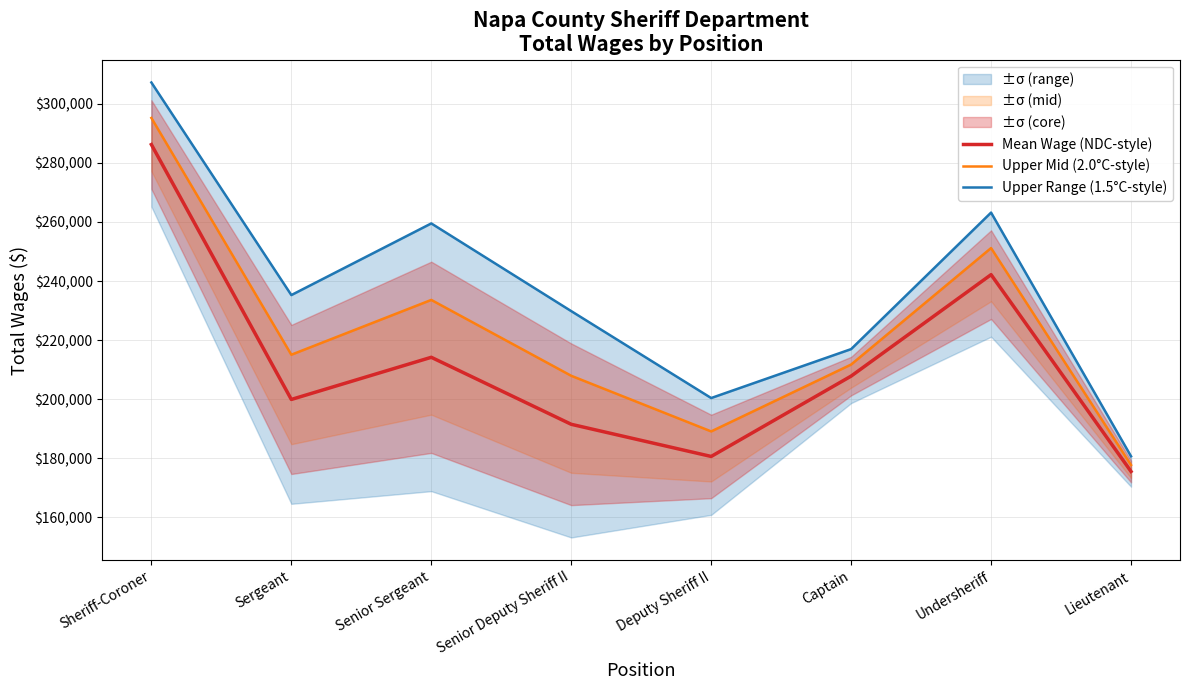

True or false: Mean Wage (NDC-style) and Upper Range (1.5°C-style) intersect in this chart.

False